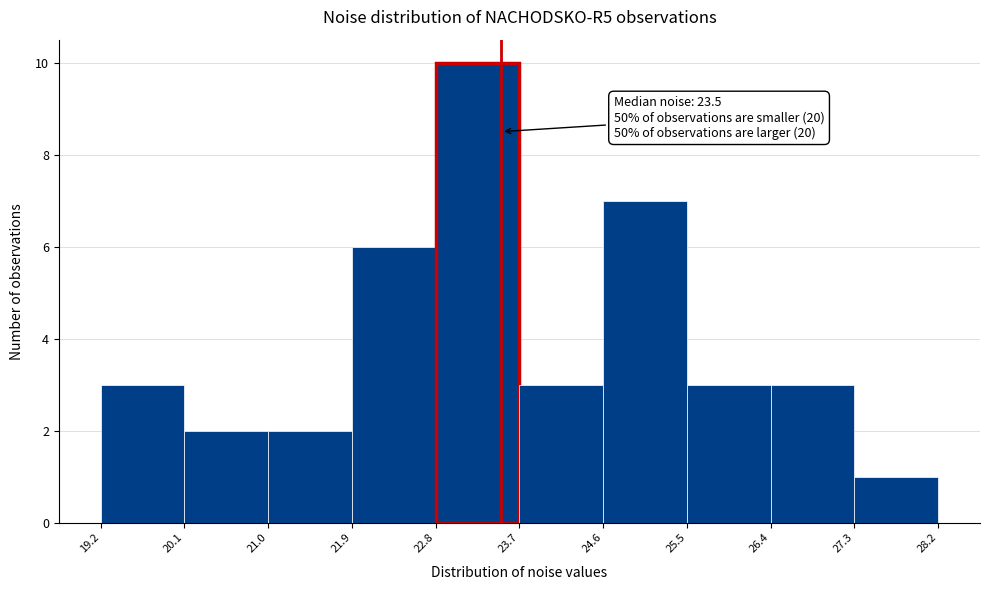

Over which range of the x-axis is the bar tallest?

22.8 to 23.7